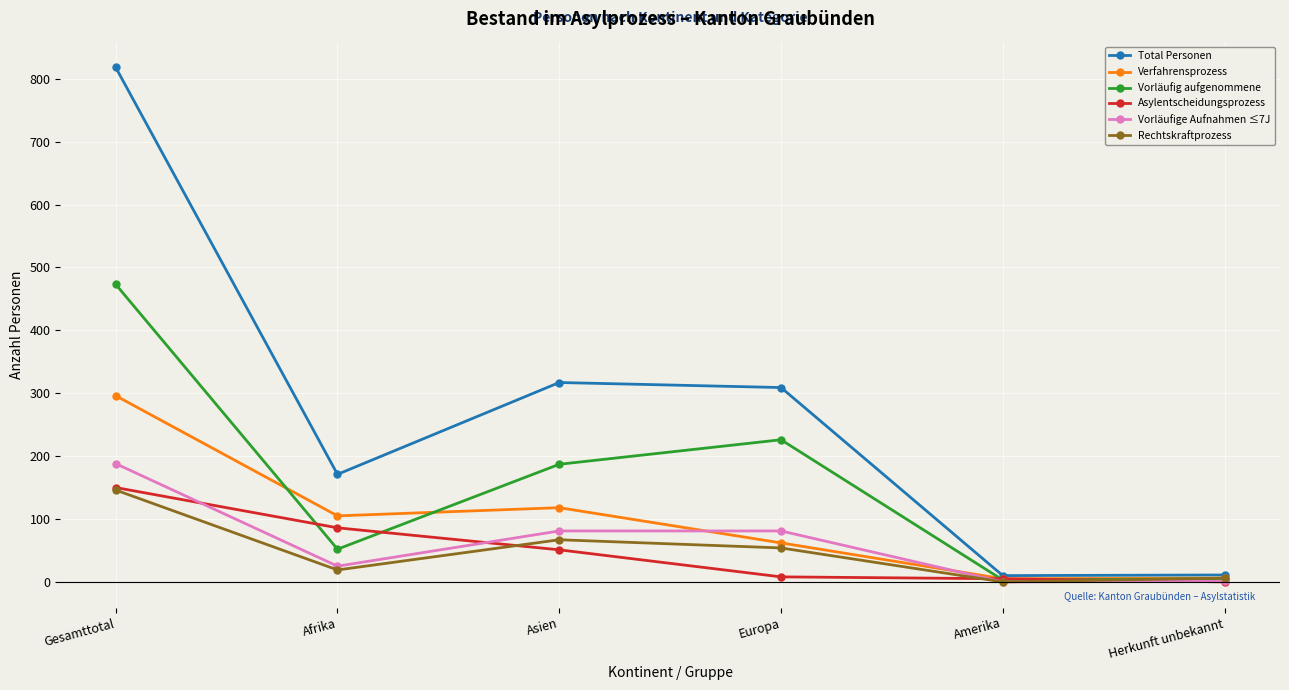

Which category has the highest value across all series?

Gesamttotal